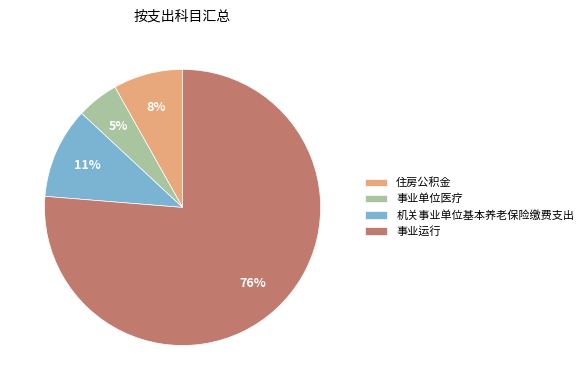

What is the smallest slice in the pie chart?

事业单位医疗